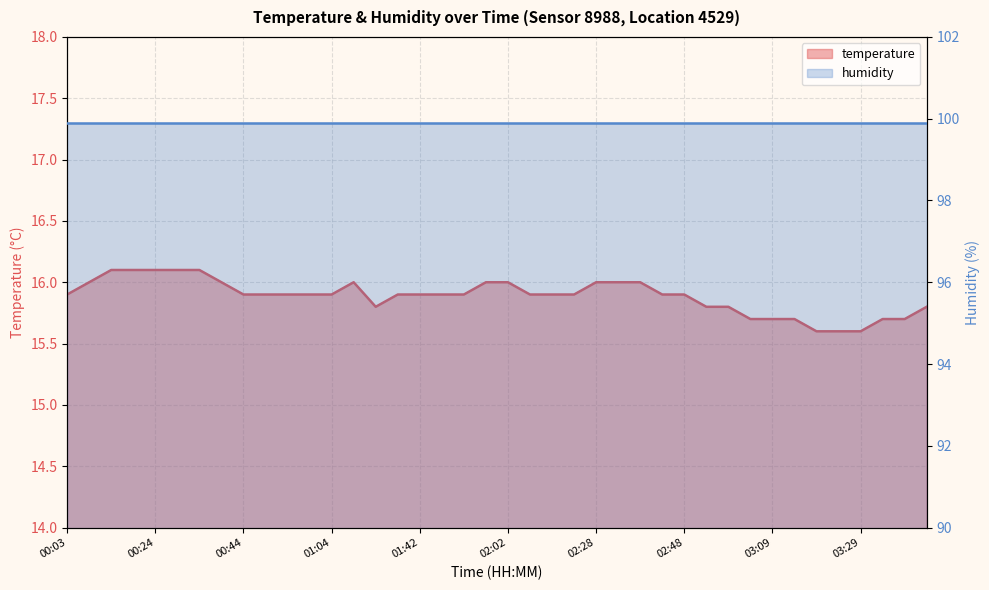

Where is the first local maximum?

01:10